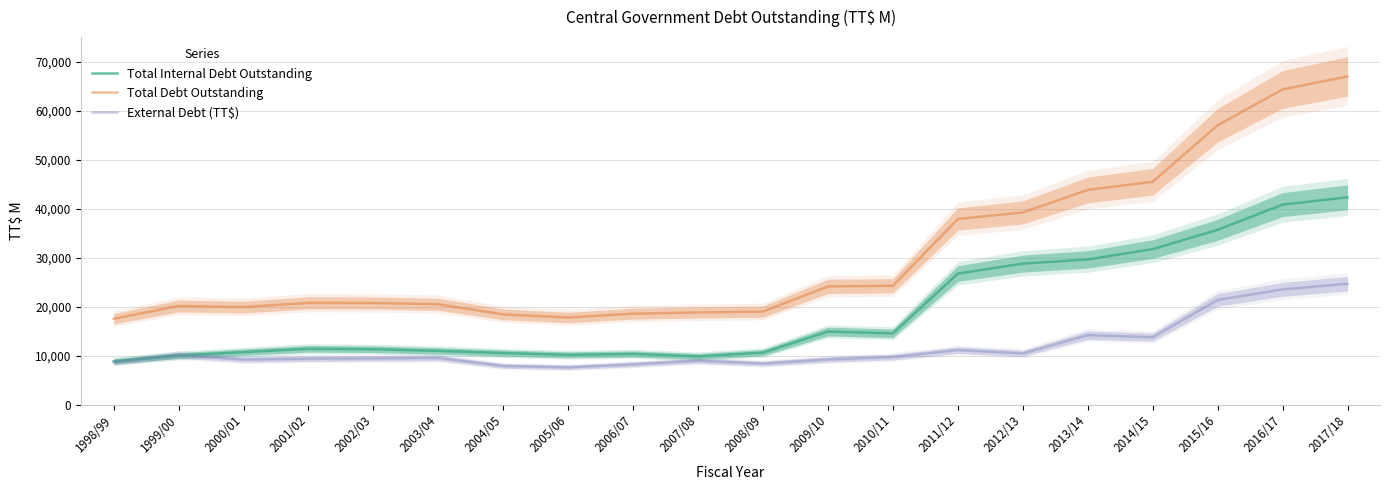

True or false: Total Debt Outstanding and External Debt (TT$) intersect in this chart.

False